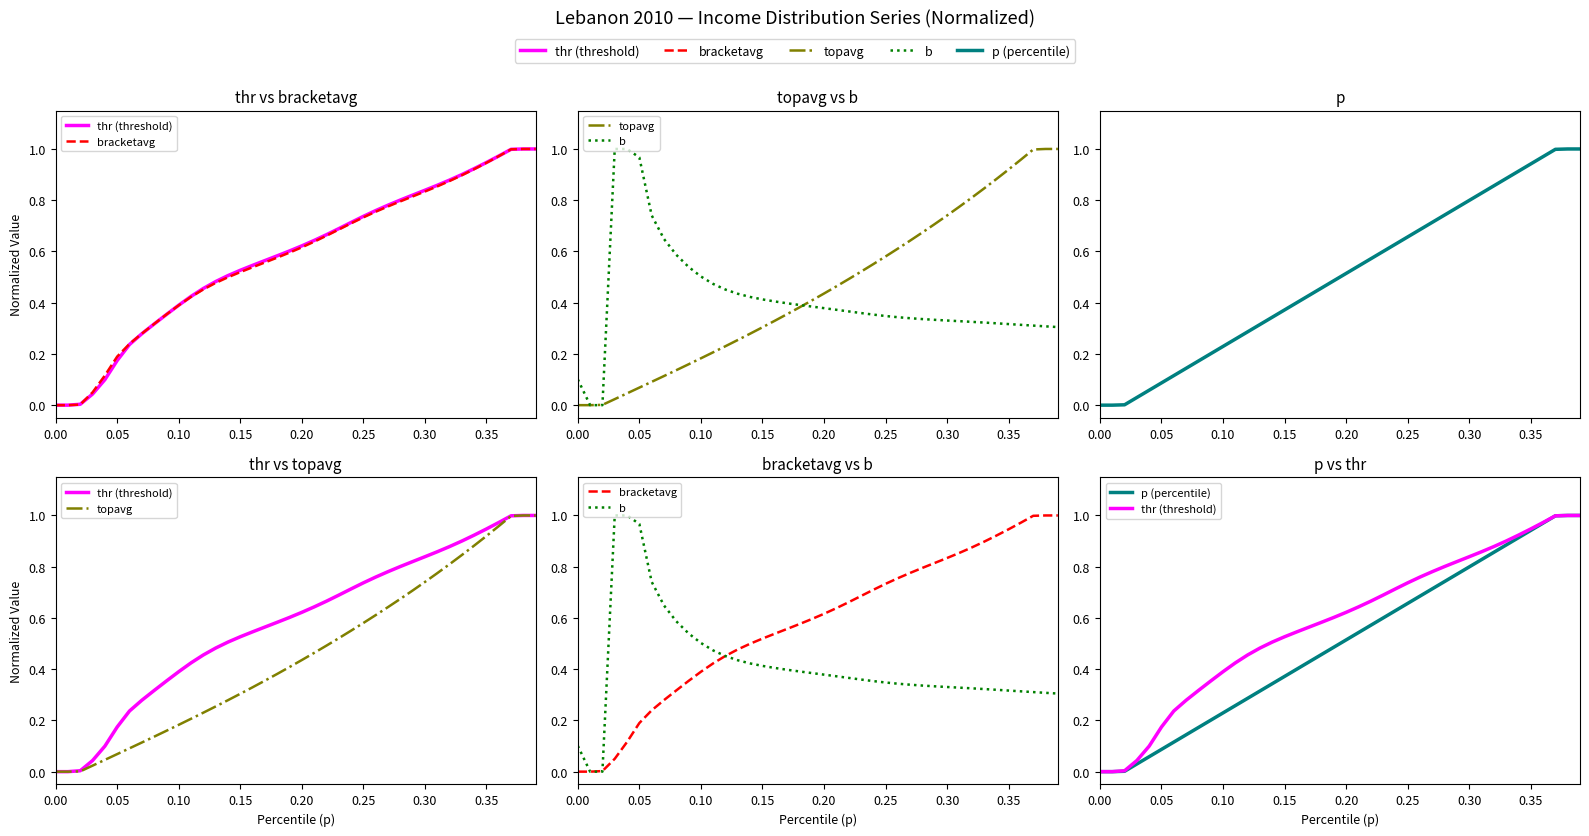

How many categories are shown in the chart?

40